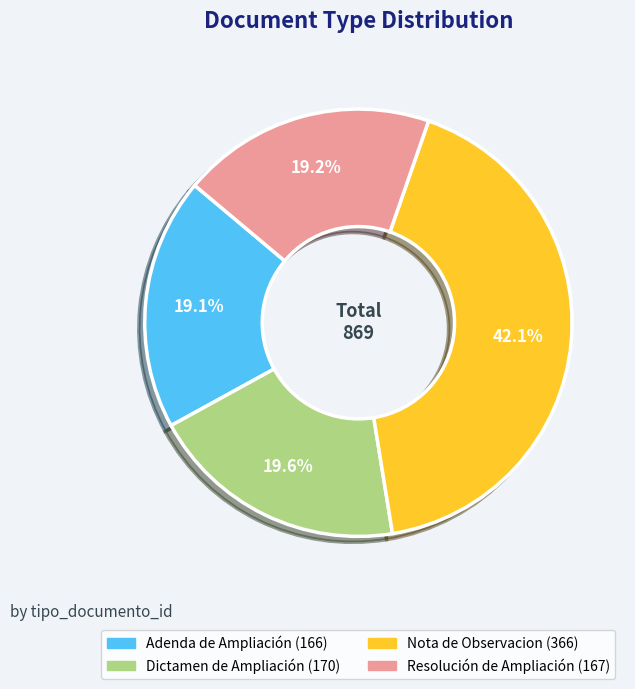

To the nearest percent, what is the combined percentage of Resolución de Ampliación and Adenda de Ampliación?

38%